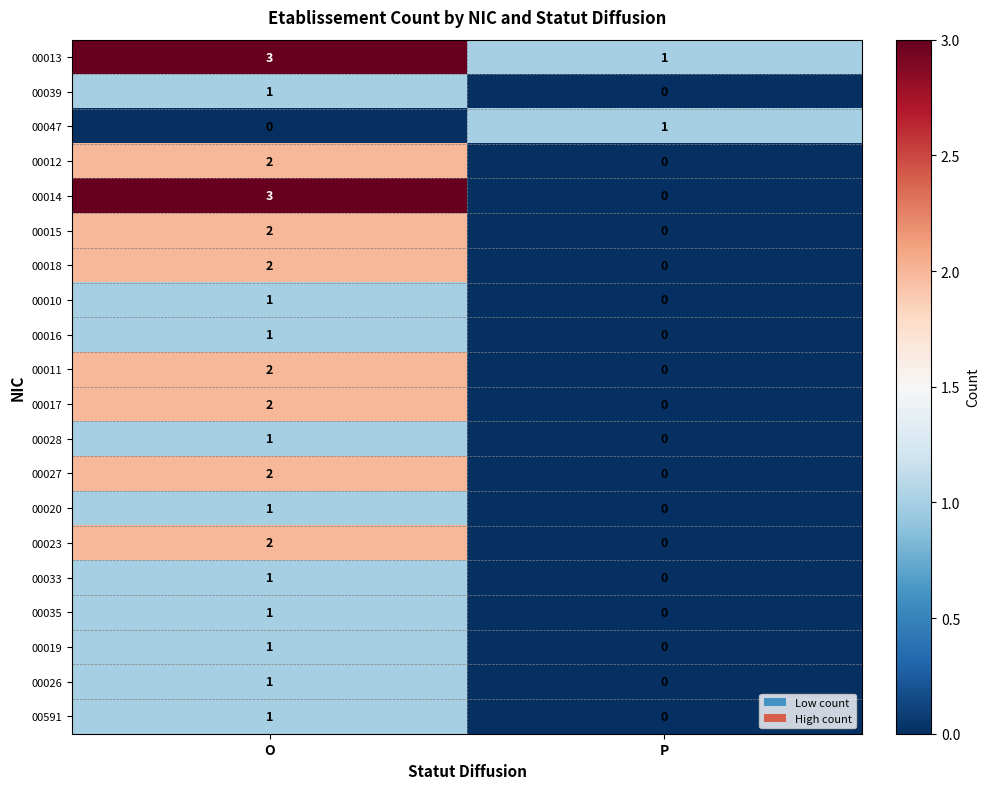

How many data points does each series have?

2